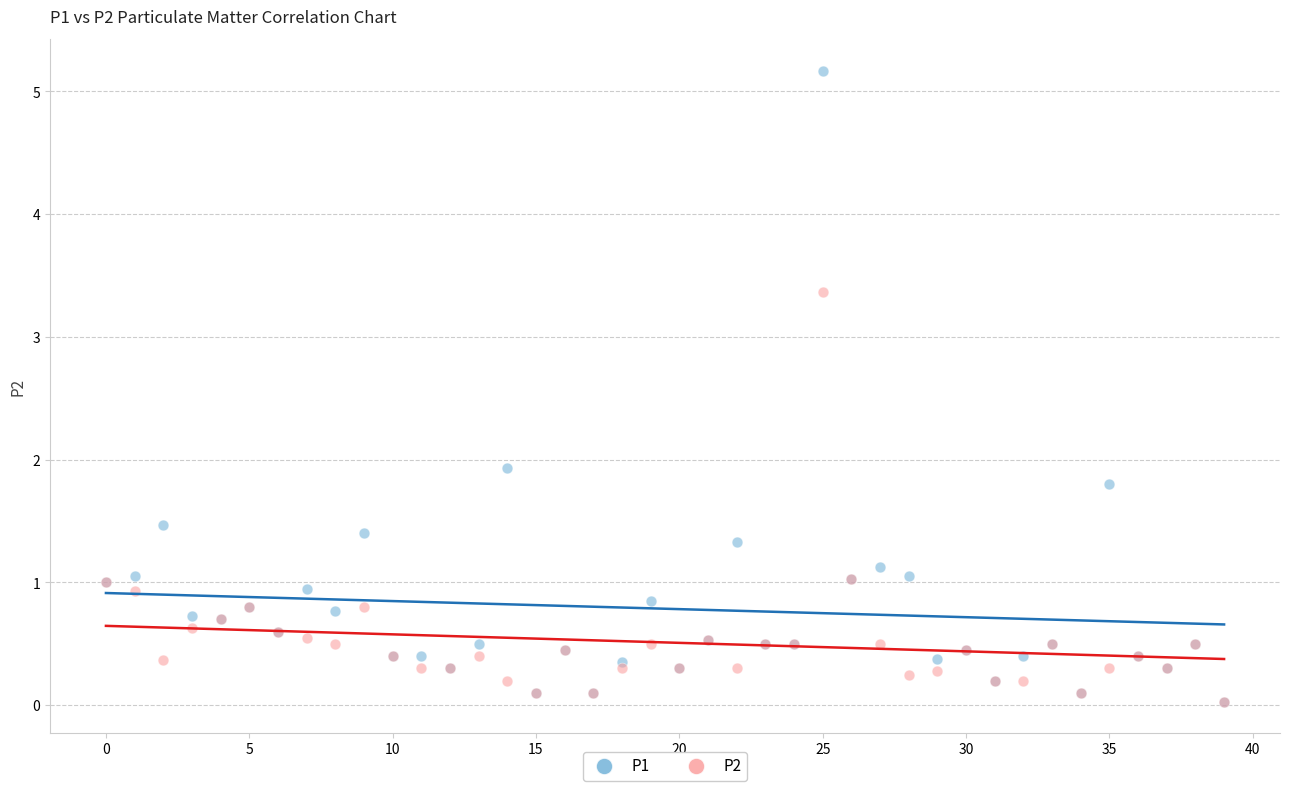

Across all series, what Y value is closest to 2?

1.9